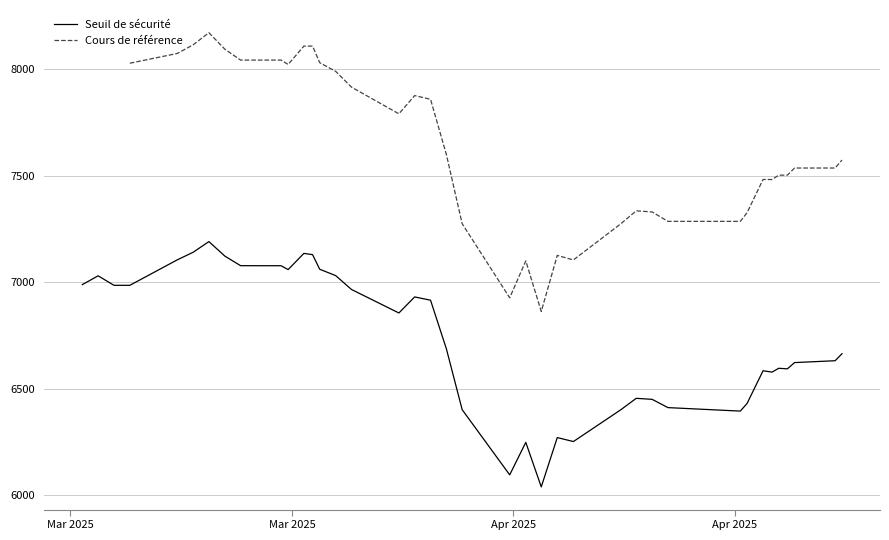

What is the highest value of the Seuil de sécurité series?

7190.9